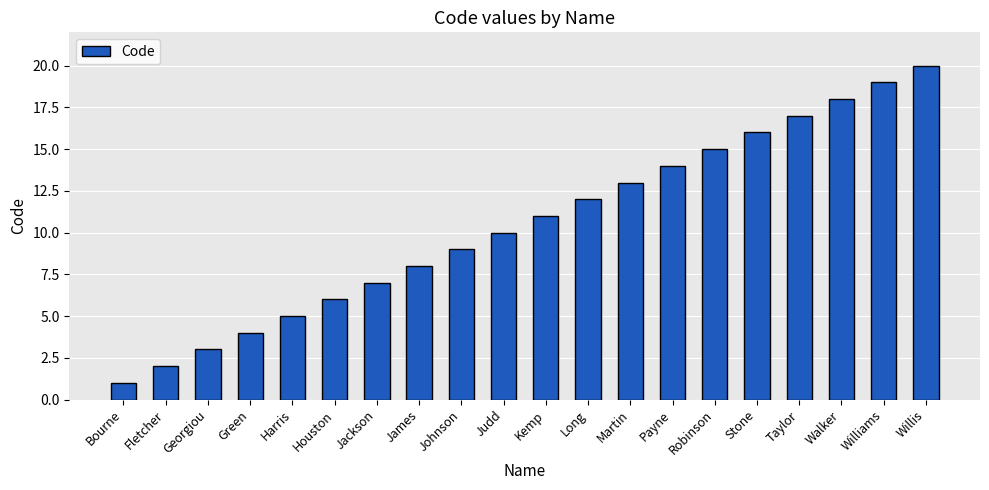

Reading left to right, what are all the values shown in this chart?

1	2	3	4	5	6	7	8	9	10	11	12	13	14	15	16	17	18	19	20